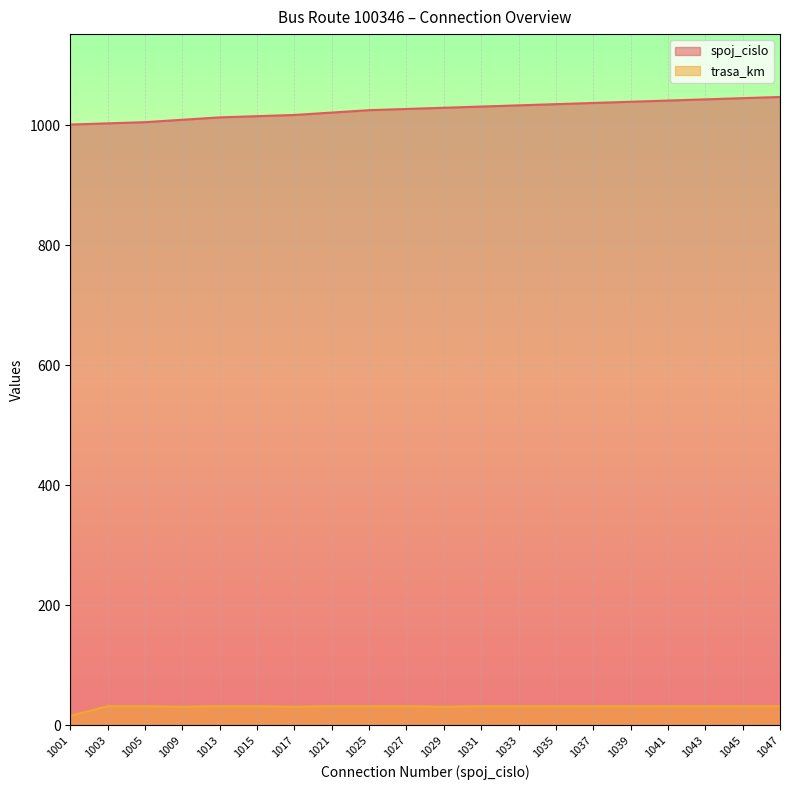

What is the sum of the spoj_cislo values at 1047 and 1015?

2062